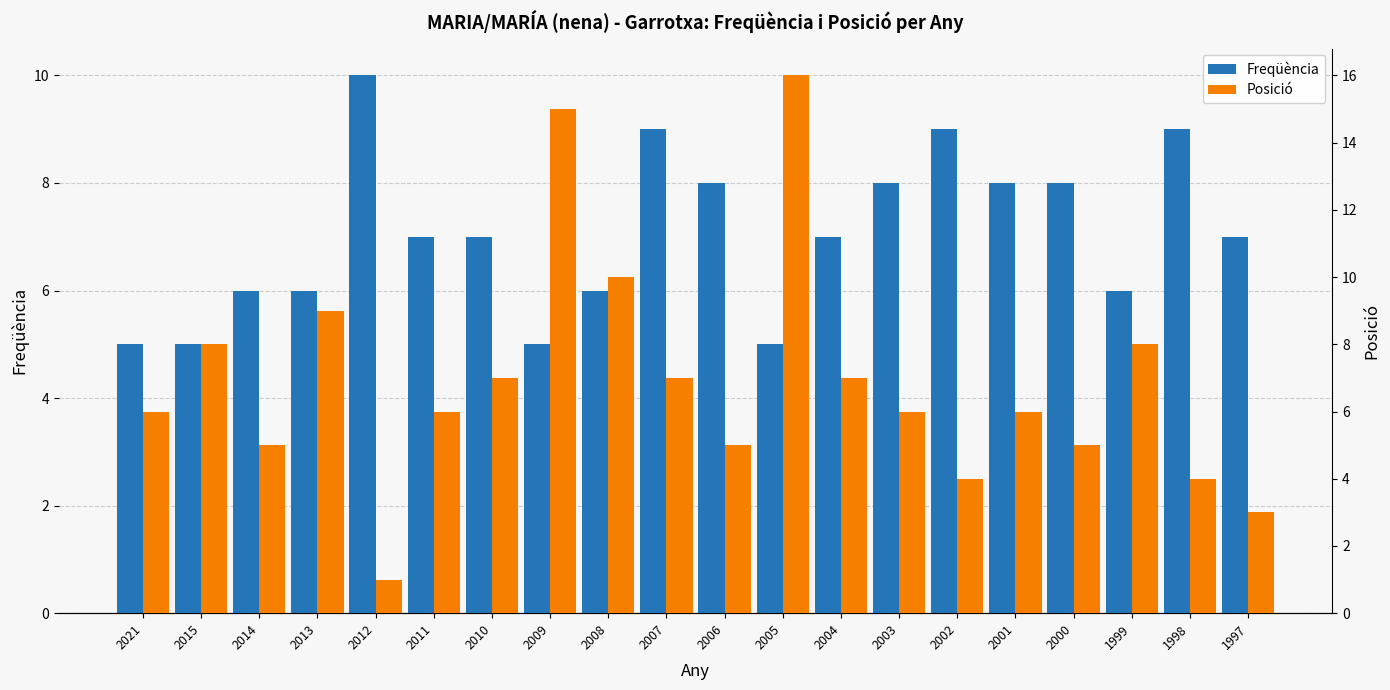

How many series are shown in this chart?

2